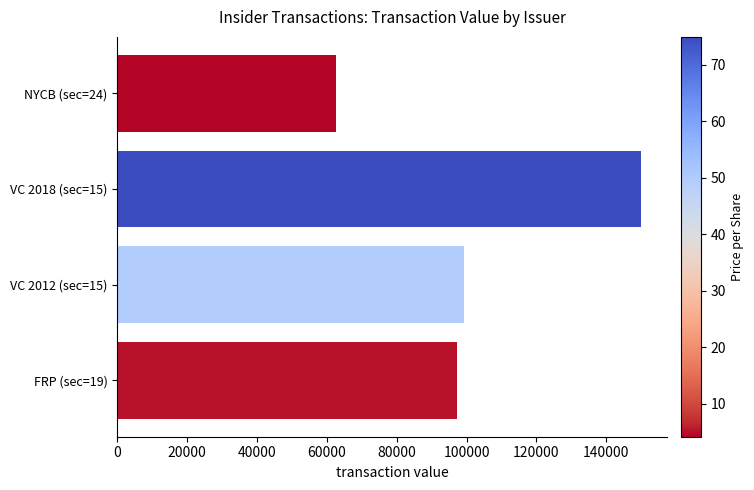

What is the average value?

102226